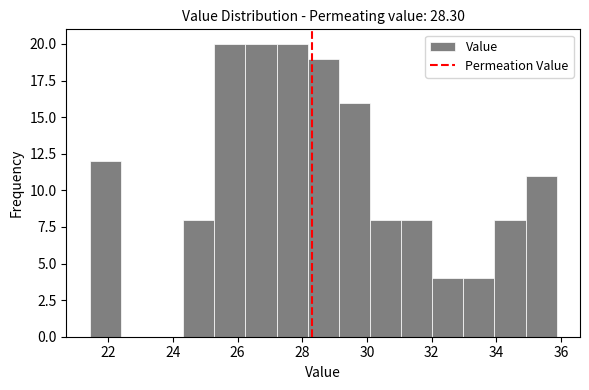

Reading left to right, transcribe this chart: for each bar, give the range it covers on the x-axis and its height. Neither the bar edges nor the heights are printed on the chart, so give them approximately, as read against the axes.

21.4 to 22.4: 12
22.4 to 23.4: 0
23.4 to 24.4: 0
24.4 to 25.2: 8
25.2 to 26.2: 20
26.2 to 27.2: 20
27.2 to 28.2: 20
28.2 to 29.2: 19
29.2 to 30.0: 16
30.0 to 31.0: 8
31.0 to 32.0: 8
32.0 to 33.0: 4
33.0 to 34.0: 4
34.0 to 35.0: 8
35.0 to 35.8: 11